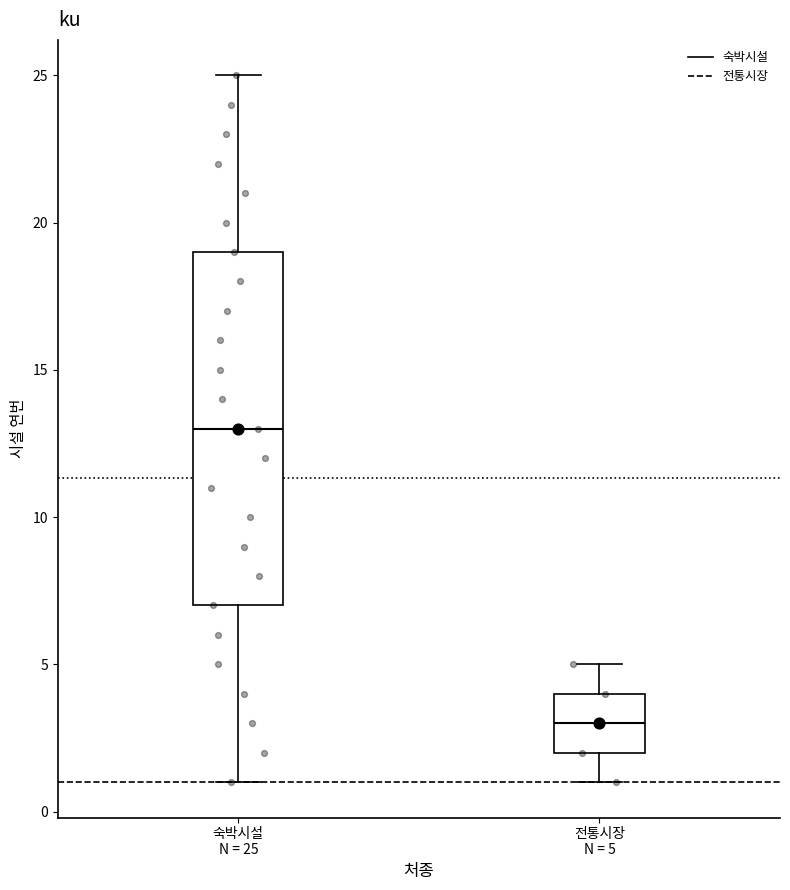

Reading left to right, read every box against the y-axis: the position of its median line, the range the box covers, and the ends of its whiskers. The values are not printed on the chart, so give them approximately, as read against the axis.

숙박시설 N = 25: median 13, box 7 to 19, whiskers 1 to 25
전통시장 N = 5: median 3, box 2 to 4, whiskers 1 to 5